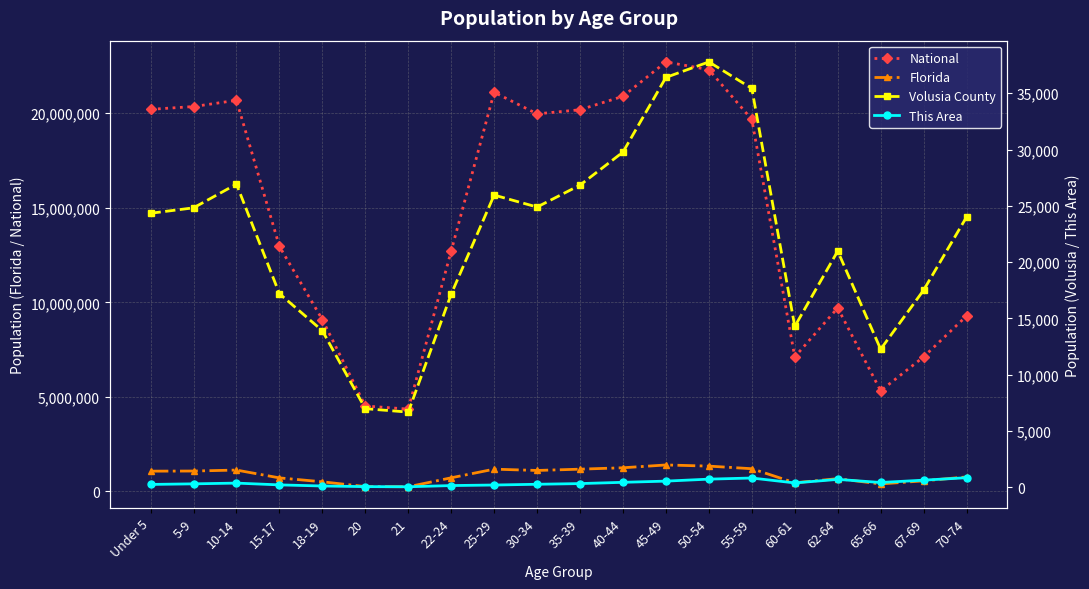

Reading left to right, transcribe all the data shown in this chart.

National: Under 5=20201362	5-9=20348657	10-14=20677194	15-17=12954254	18-19=9086089	20=4519129	21=4354294	22-24=12712576	25-29=21101849	30-34=19962099	35-39=20179642	40-44=20890964	45-49=22708591	50-54=22298125	55-59=19664805	60-61=7113727	62-64=9704197	65-66=5319902	67-69=7115361	70-74=9278166
Florida: Under 5=1073506	5-9=1080255	10-14=1130847	15-17=717483	18-19=510899	20=258030	21=248602	22-24=722126	25-29=1179227	30-34=1110318	35-39=1178467	40-44=1252787	45-49=1401202	50-54=1340291	55-59=1202418	60-61=458751	62-64=676499	65-66=397917	67-69=561316	70-74=768707
Volusia County: Under 5=24337	5-9=24819	10-14=26923	15-17=17194	18-19=13901	20=6975	21=6669	22-24=17154	25-29=25952	30-34=24890	35-39=26838	40-44=29773	45-49=36408	50-54=37785	55-59=35429	60-61=14281	62-64=20976	65-66=12256	67-69=17505	70-74=24006
This Area: Under 5=243	5-9=295	10-14=361	15-17=202	18-19=104	20=48	21=36	22-24=142	25-29=191	30-34=257	35-39=318	40-44=431	45-49=537	50-54=713	55-59=813	60-61=378	62-64=691	65-66=415	67-69=622	70-74=840